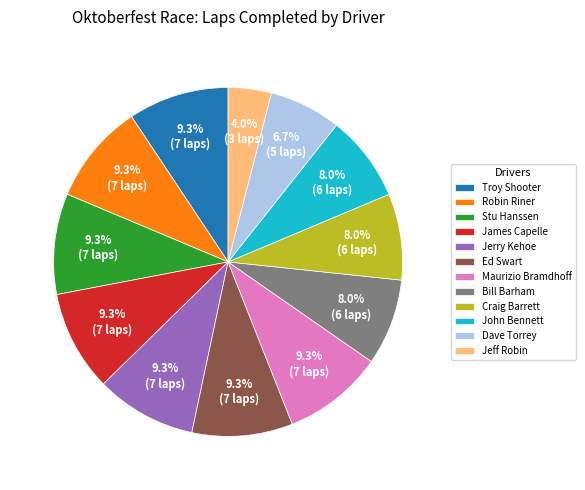

Approximately how many times larger is the value at Robin Riner compared to Troy Shooter?

1.0